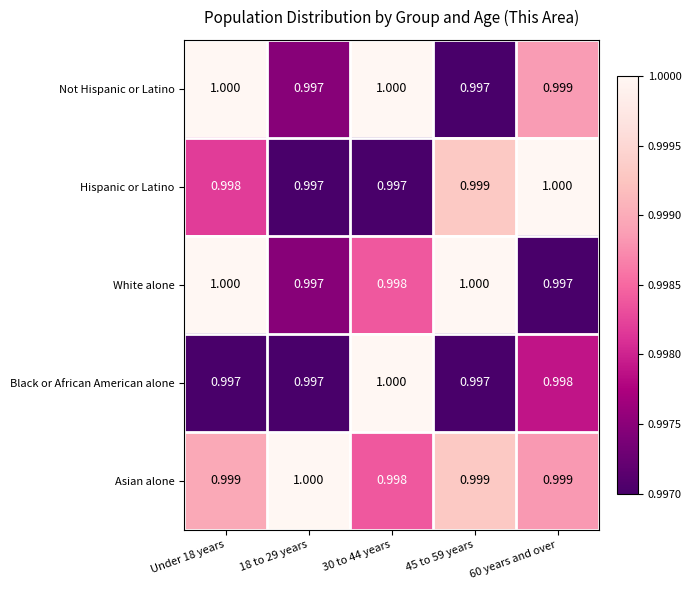

List the series in order of their overall mean, highest first.

Asian alone, Not Hispanic or Latino, White alone, Hispanic or Latino, Black or African American alone